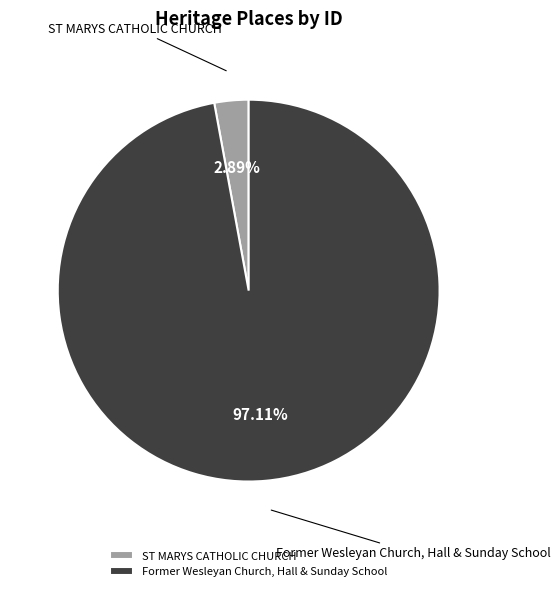

Which has a higher value, ST MARYS CATHOLIC CHURCH or Former Wesleyan Church, Hall & Sunday School?

Former Wesleyan Church, Hall & Sunday School